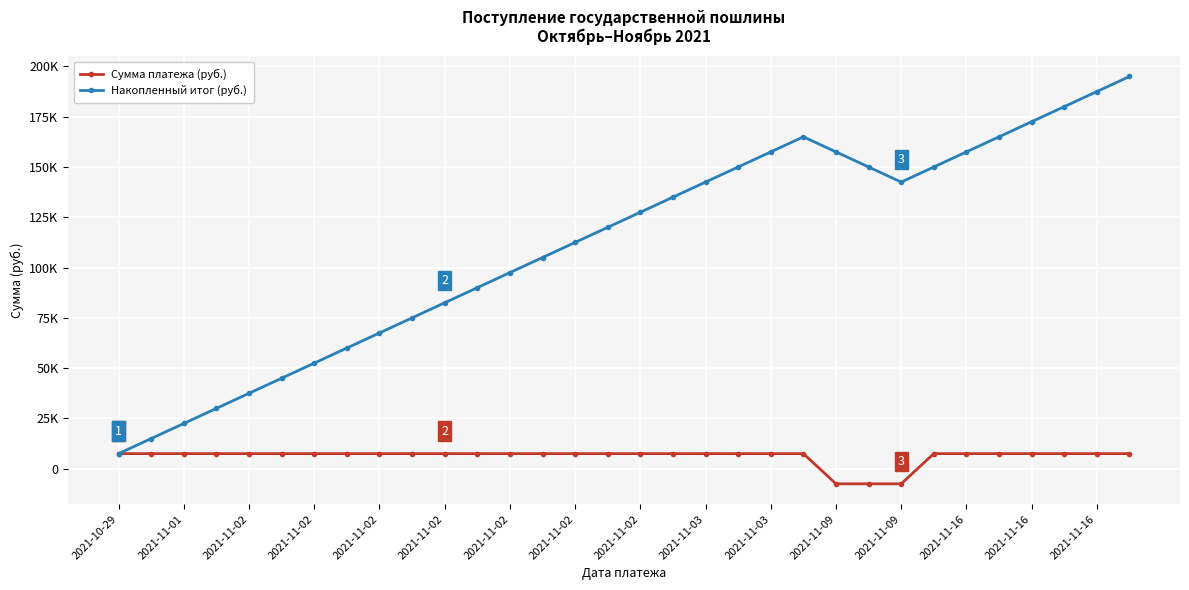

True or false: Сумма платежа (руб.) has more than 0 points higher than both neighbors.

False